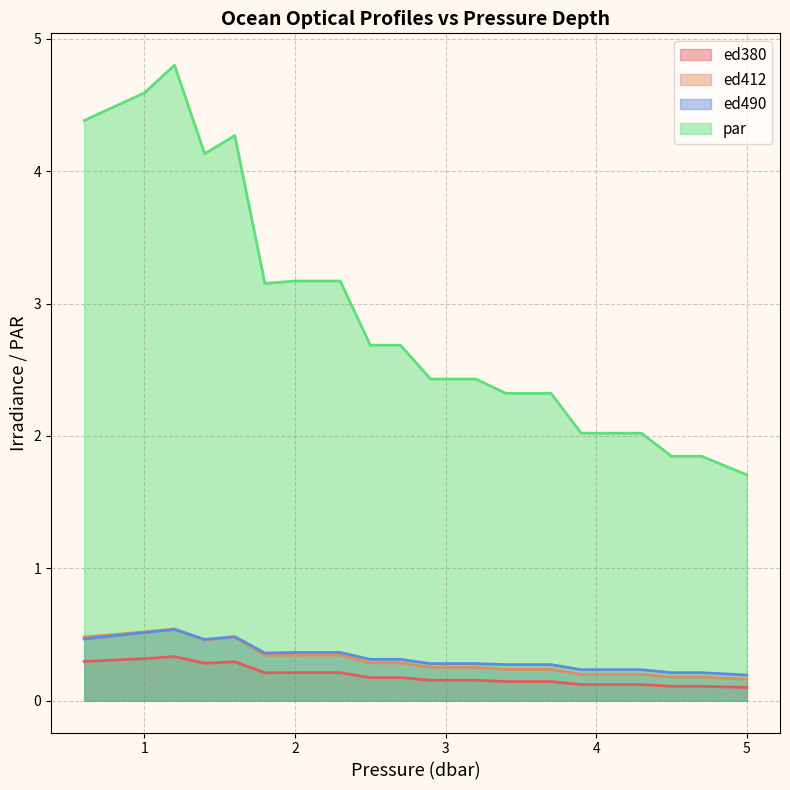

What is the label of the 5th point from the right?

4.1